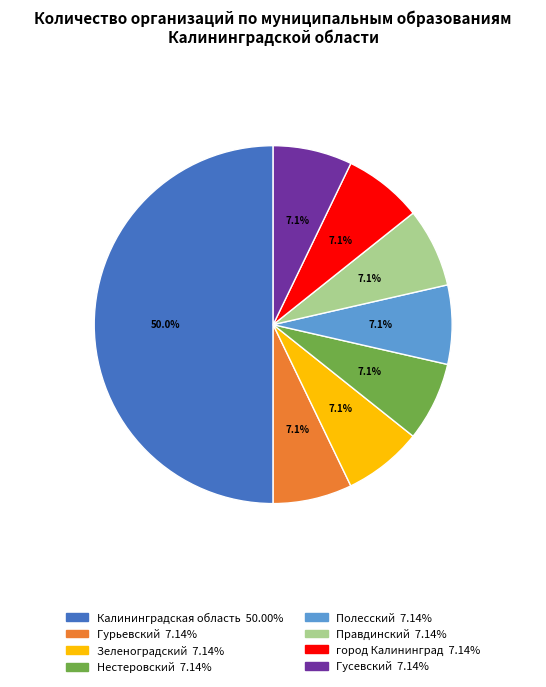

Approximately how many times larger is the value at Гусевский compared to Нестеровский?

1.0